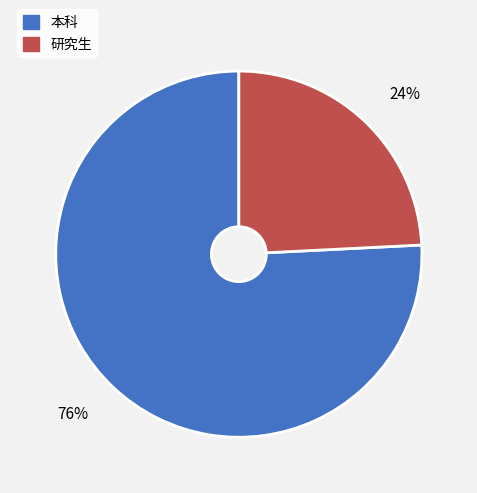

What percentage is the 研究生 slice, to the nearest percent?

24%